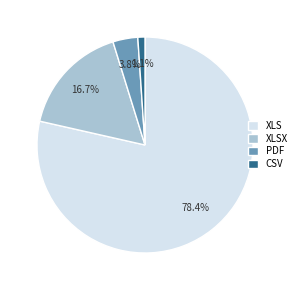

Between xlsx and pdf, which is larger?

xlsx